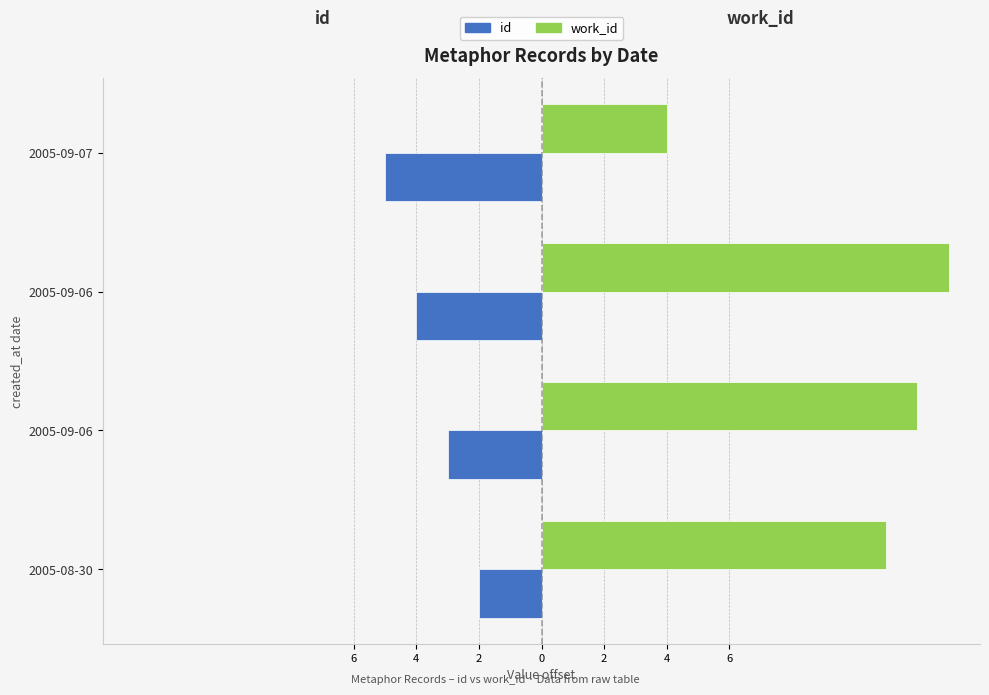

What are all the series names shown in the legend?

id, work_id